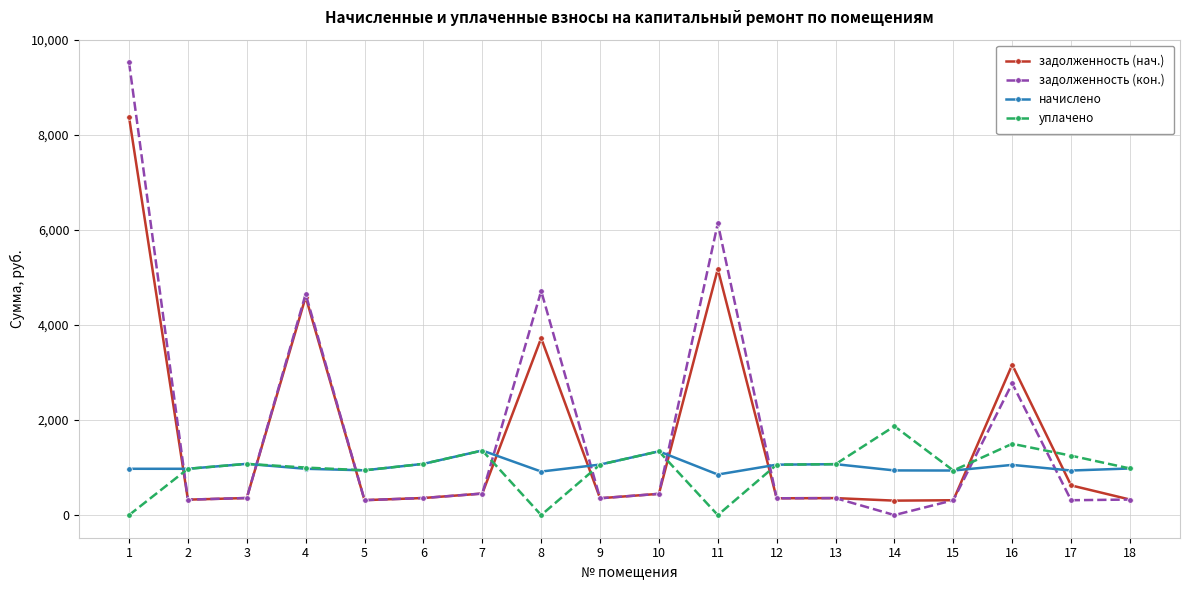

How many data points does each series have?

18